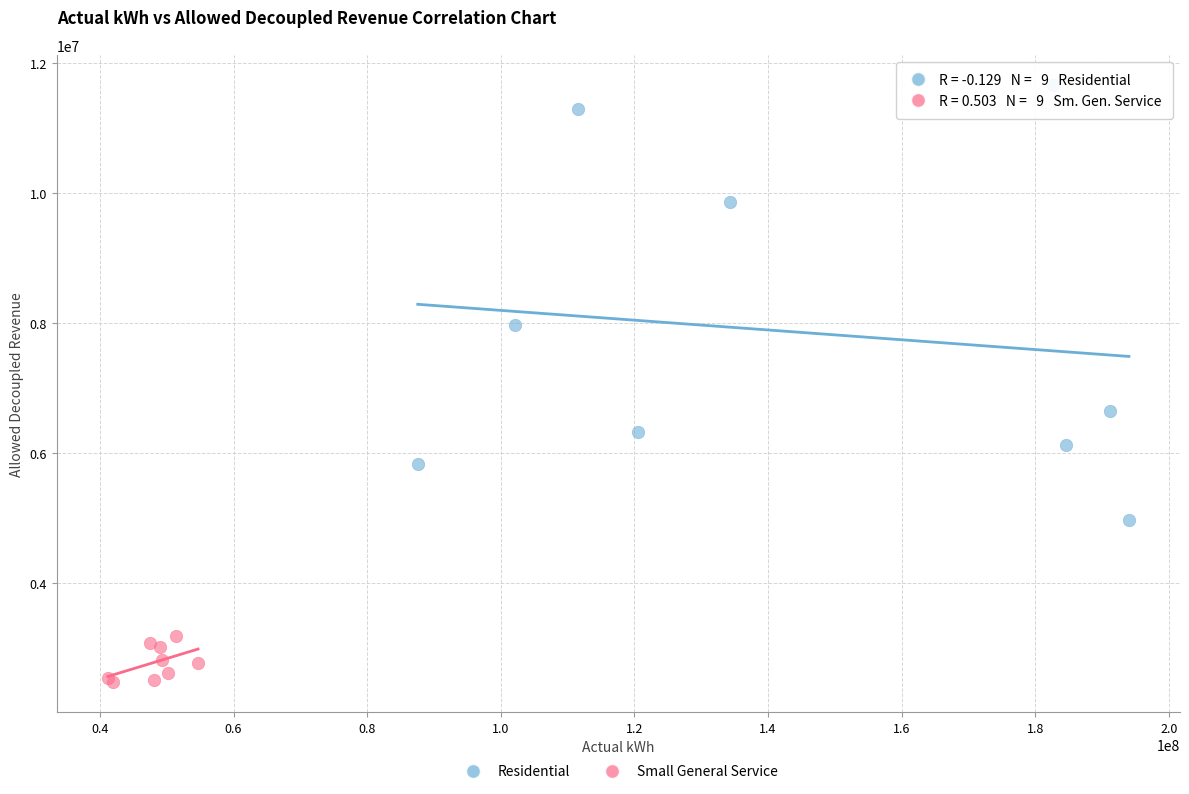

Which series has the widest spread of Y values?

Residential